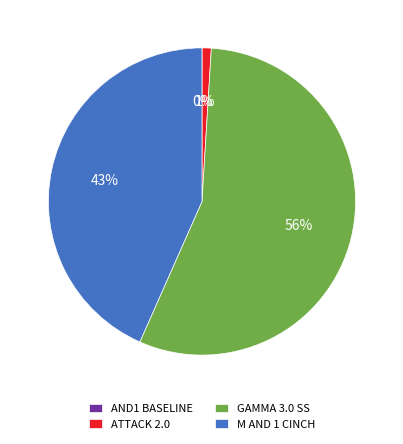

To the nearest percent, what is the average slice percentage?

25%